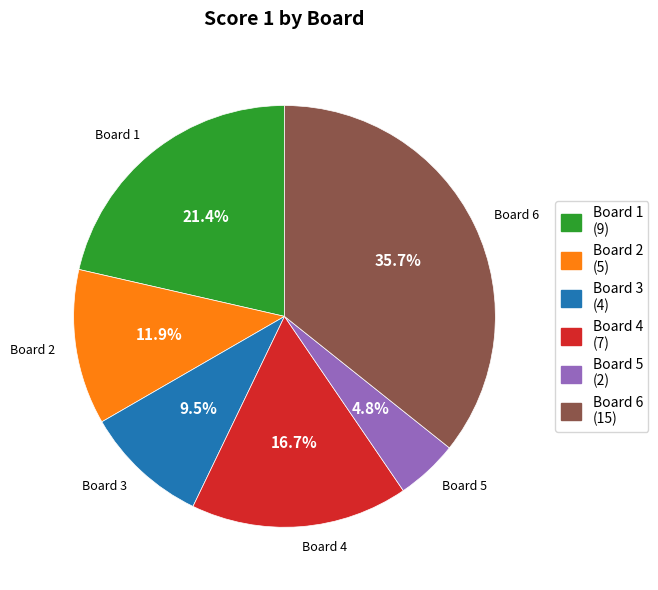

Combined, what portion of the pie is Board 3 (4) and Board 6 (15)?

45.2%